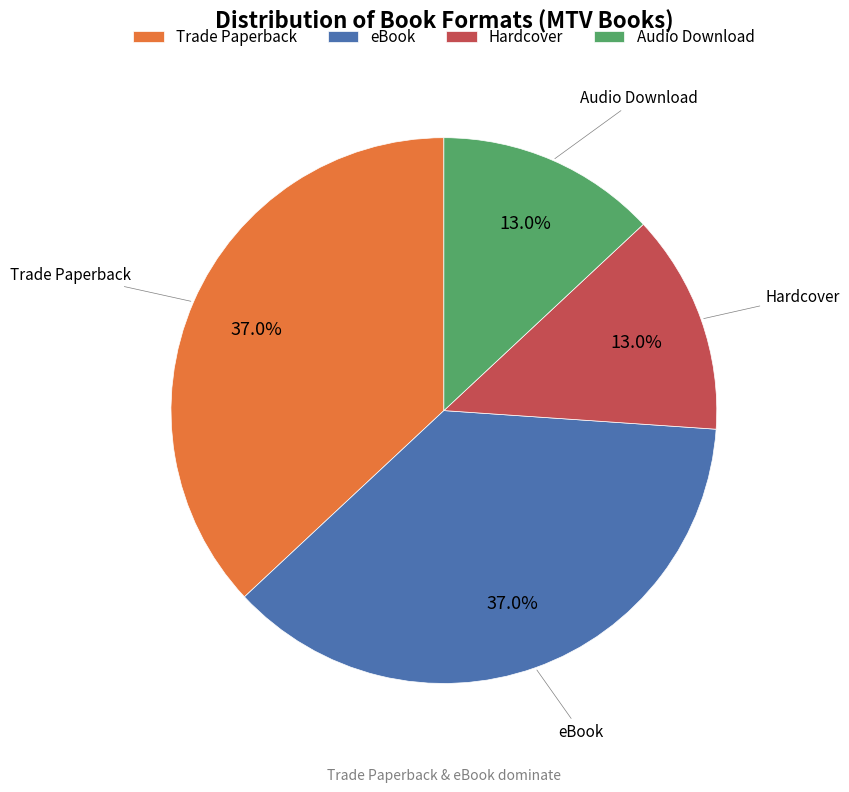

Does Hardcover account for over 50% of the chart?

No